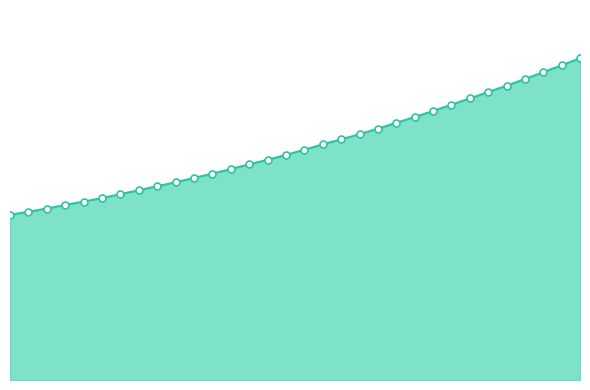

Does the chart display data point markers on the line(s)?

No